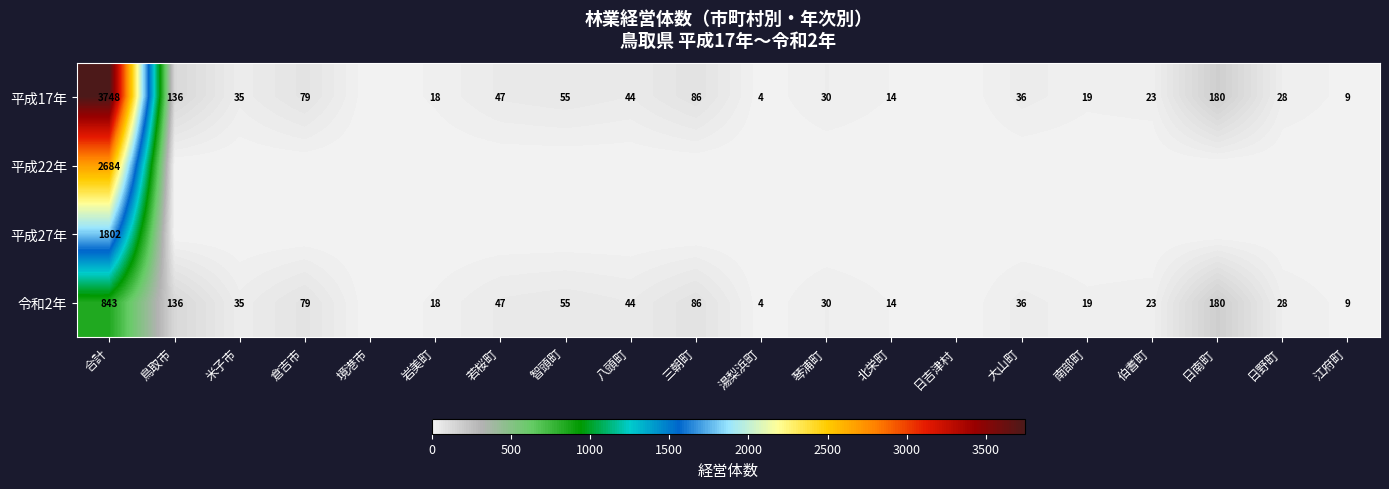

The 令和2年 series shows 6 at 湯梨浜町. True or false?

False